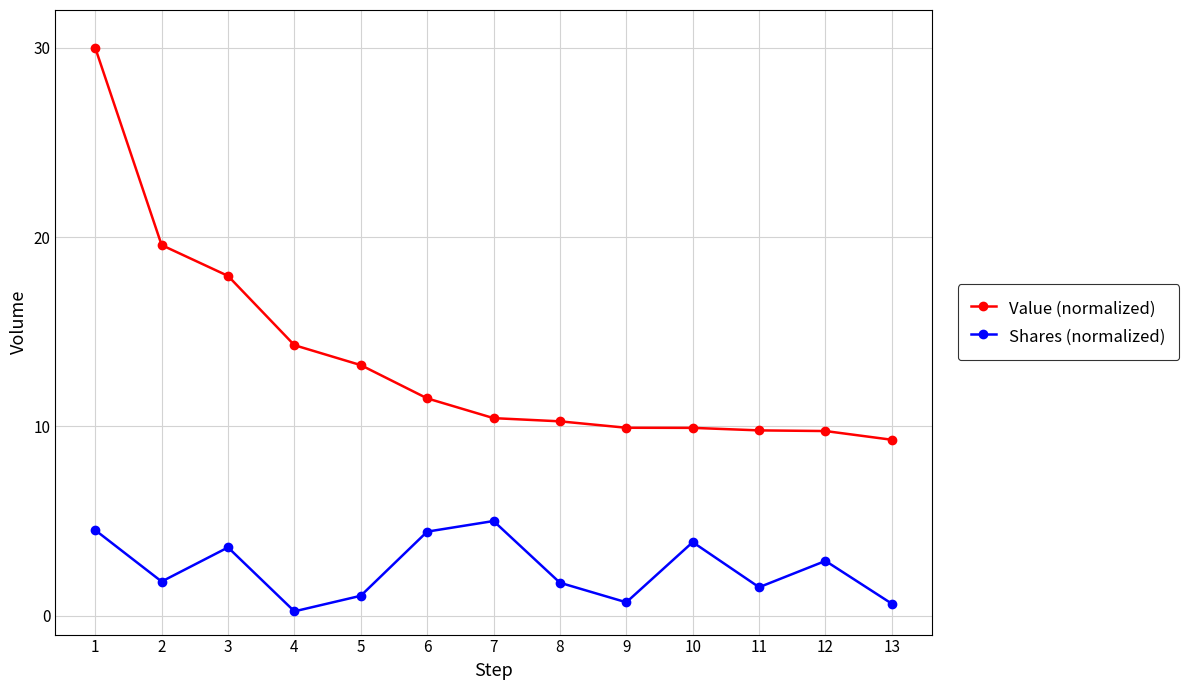

Is it true that Shares (normalized) equals 1.8 at 2?

True